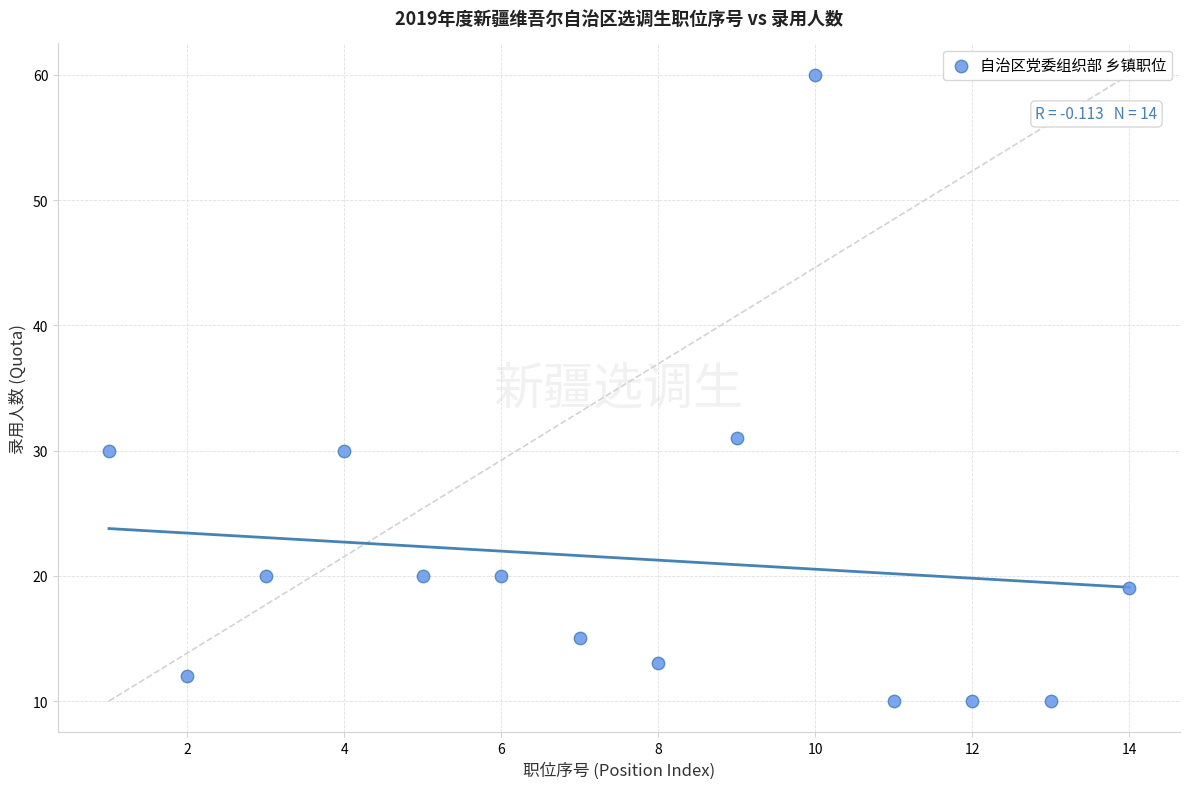

What Y value in the scatter plot is closest to 35?

31